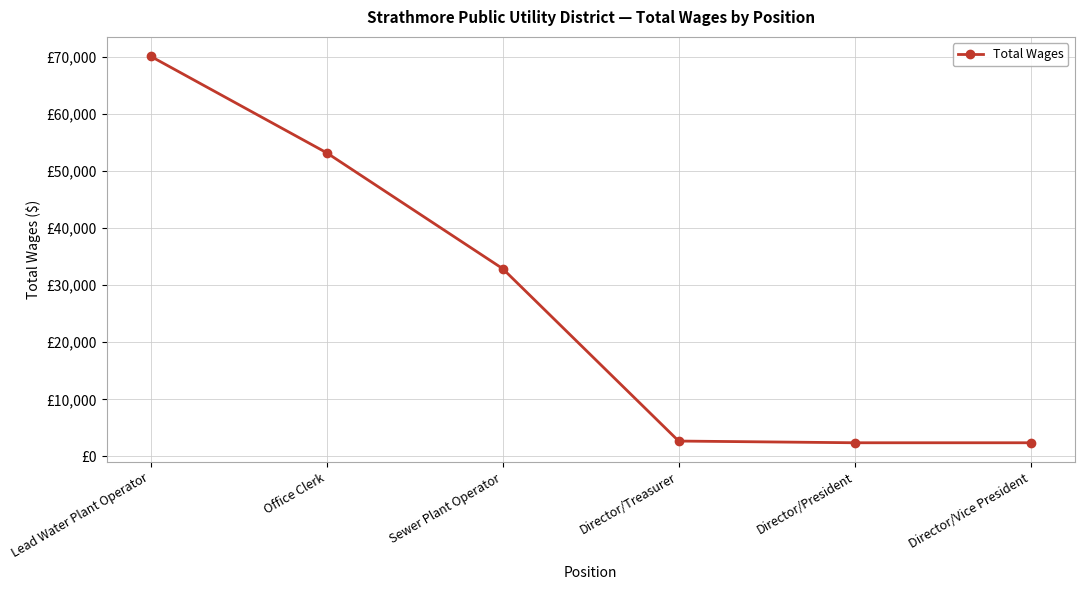

Does the chart have visible grid lines?

Yes